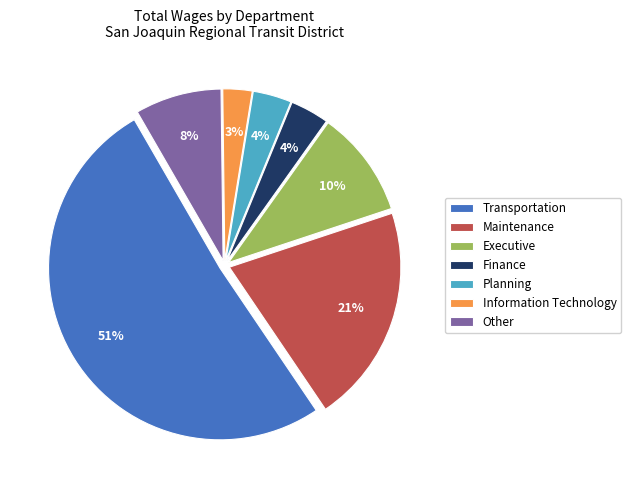

What is the largest slice in the pie chart?

Transportation